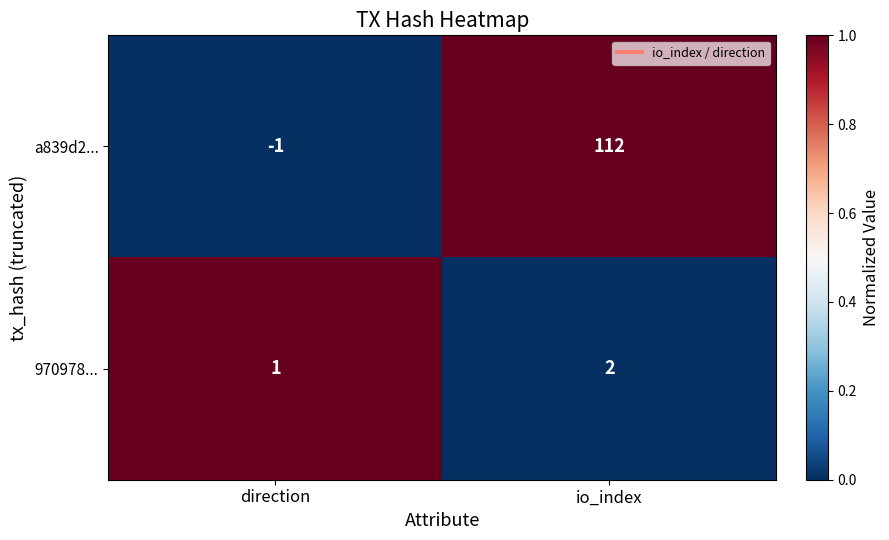

Which series has the widest spread of values?

a839d2...